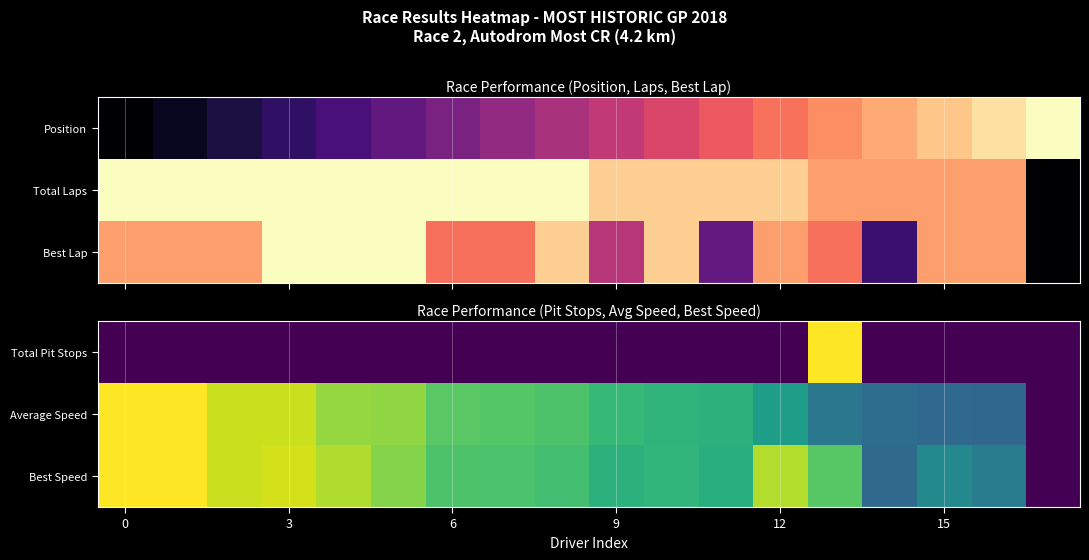

At how many categories does at least one series exceed 0?

17